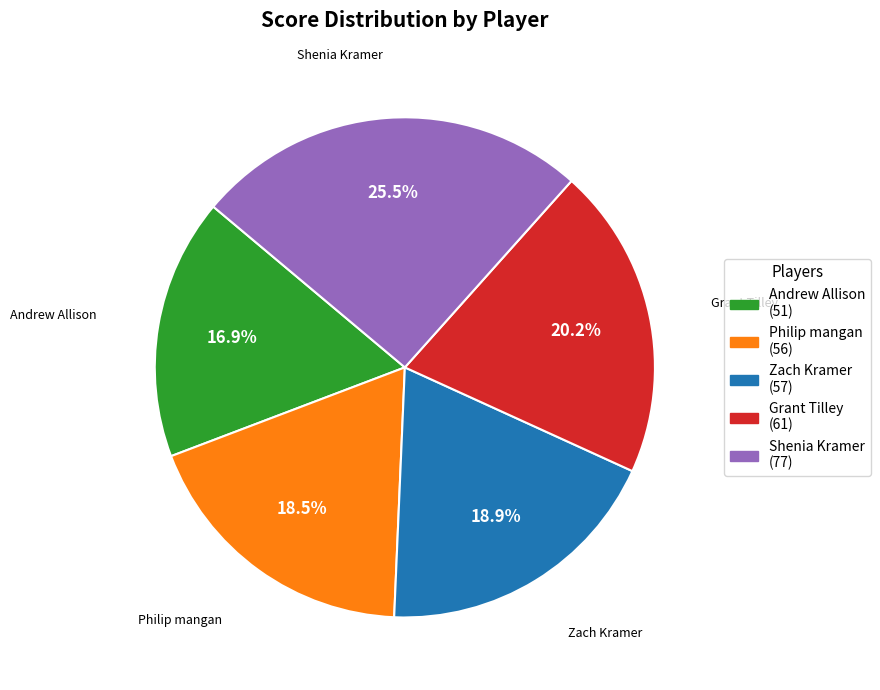

How many segments does this pie chart have?

5